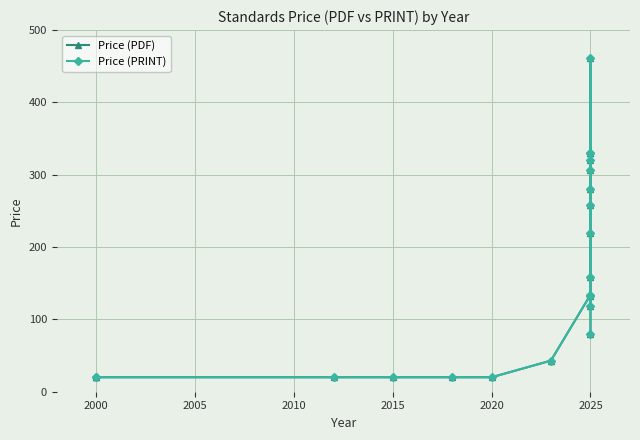

True or false: Price (PRINT) and Price (PDF) intersect in this chart.

False